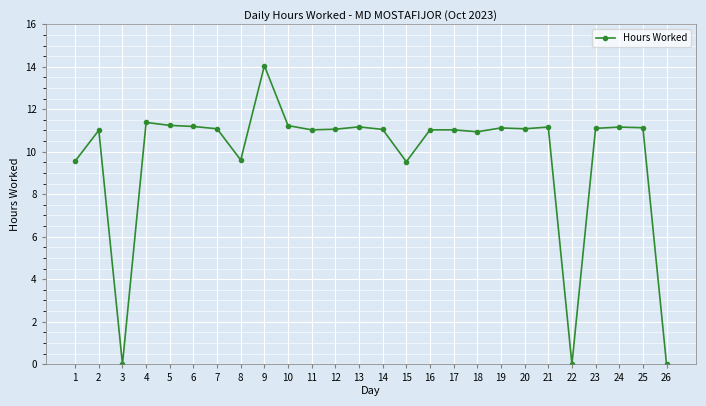

Which has a higher value, 26 or 12?

12